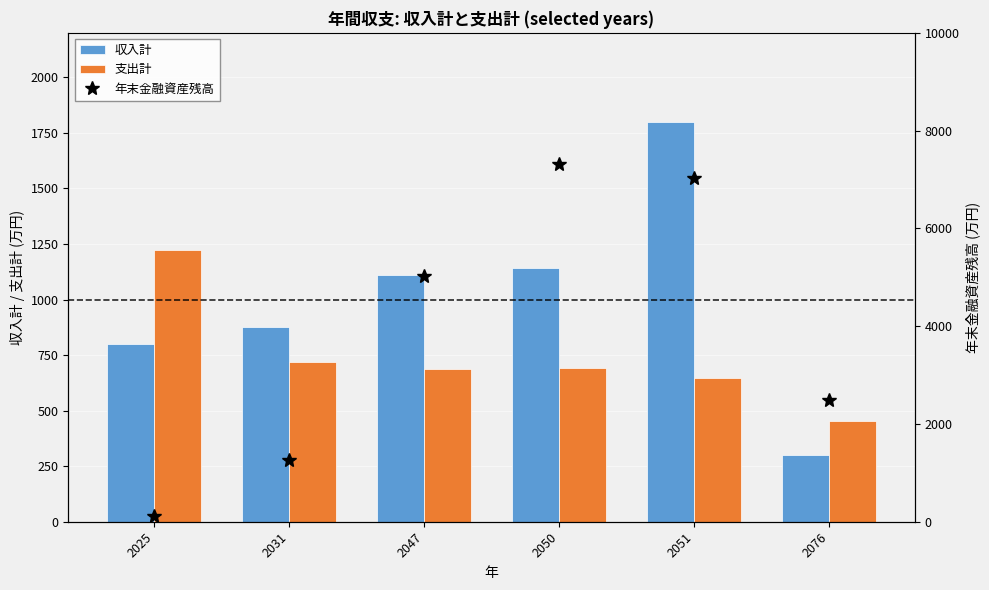

Which series changed the most between 2031 and 2076?

年末金融資産残高